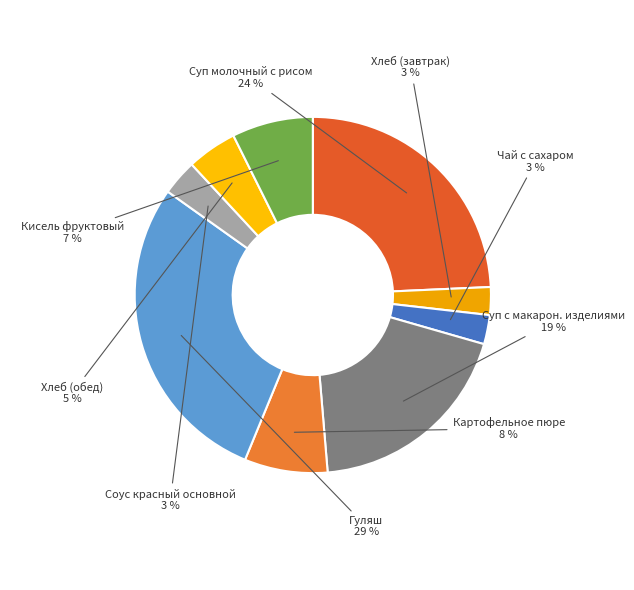

Do Хлеб (обед) and Суп с макарон. изделиями together represent more than half of the pie?

No